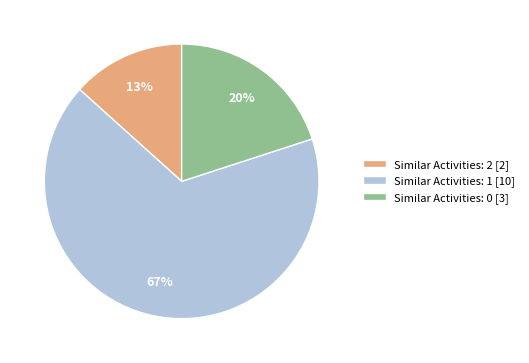

To the nearest percent, what is the combined percentage of Similar Activities: 0 [3] and Similar Activities: 1 [10]?

87%